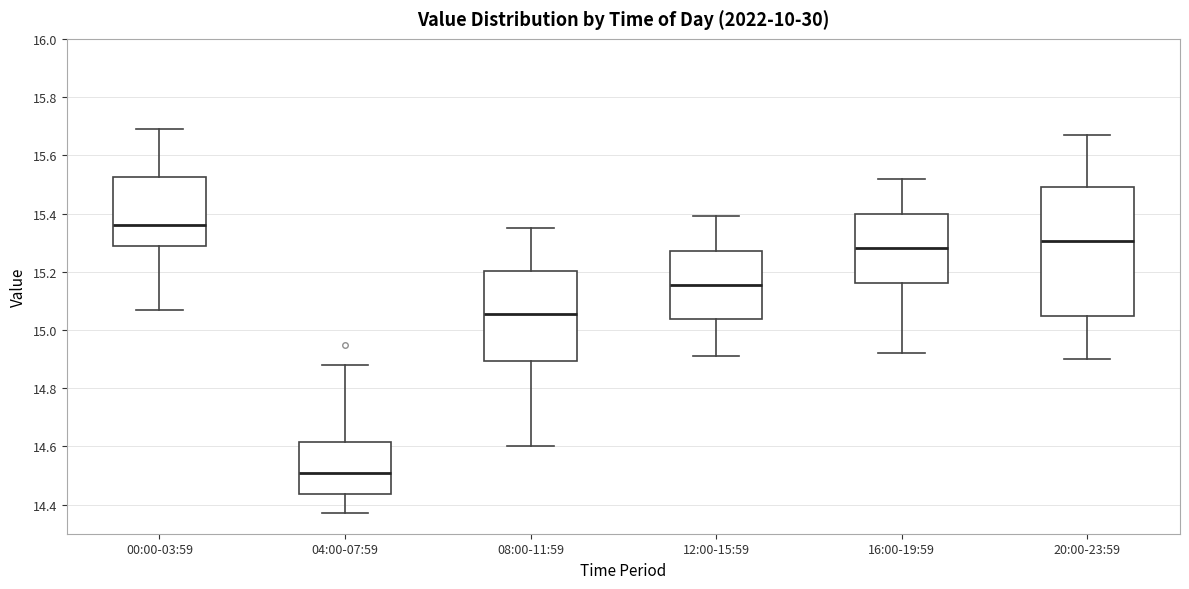

Reading left to right, read every box against the y-axis: the position of its median line, the range the box covers, and the ends of its whiskers. The values are not printed on the chart, so give them approximately, as read against the axis.

00:00-03:59: median 15.36, box 15.28 to 15.52, whiskers 15.08 to 15.70
04:00-07:59: median 14.52, box 14.44 to 14.62, whiskers 14.38 to 14.88
08:00-11:59: median 15.06, box 14.90 to 15.20, whiskers 14.60 to 15.36
12:00-15:59: median 15.16, box 15.04 to 15.28, whiskers 14.92 to 15.40
16:00-19:59: median 15.28, box 15.16 to 15.40, whiskers 14.92 to 15.52
20:00-23:59: median 15.30, box 15.04 to 15.50, whiskers 14.90 to 15.68